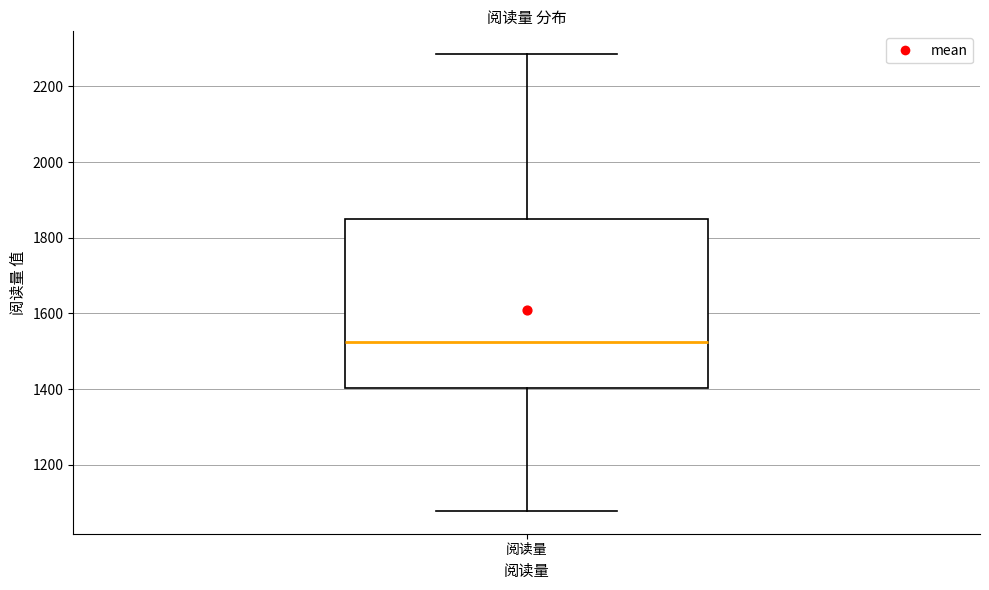

Read this box plot against the y-axis: the position of the median line, the range covered by the box, and the ends of both whiskers. The values are not printed on the chart, so give them approximately, as read against the axis.

median 1520, box 1400 to 1860, whiskers 1080 to 2280